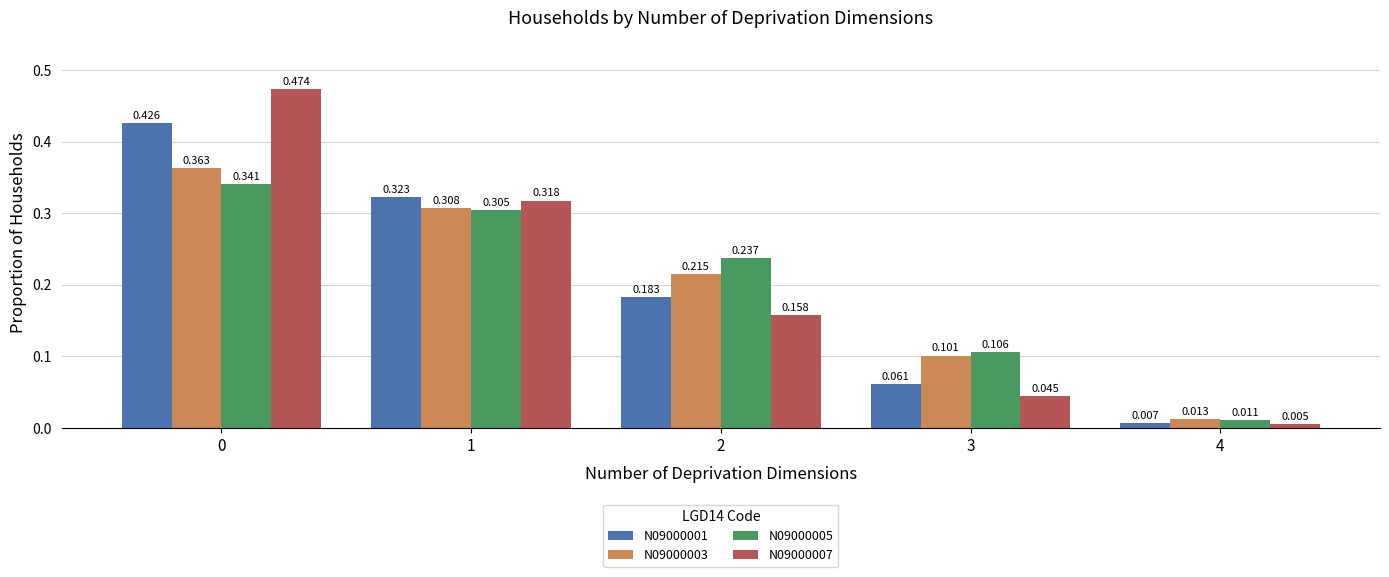

List the series in order of their peak value, highest first.

N09000007, N09000001, N09000003, N09000005